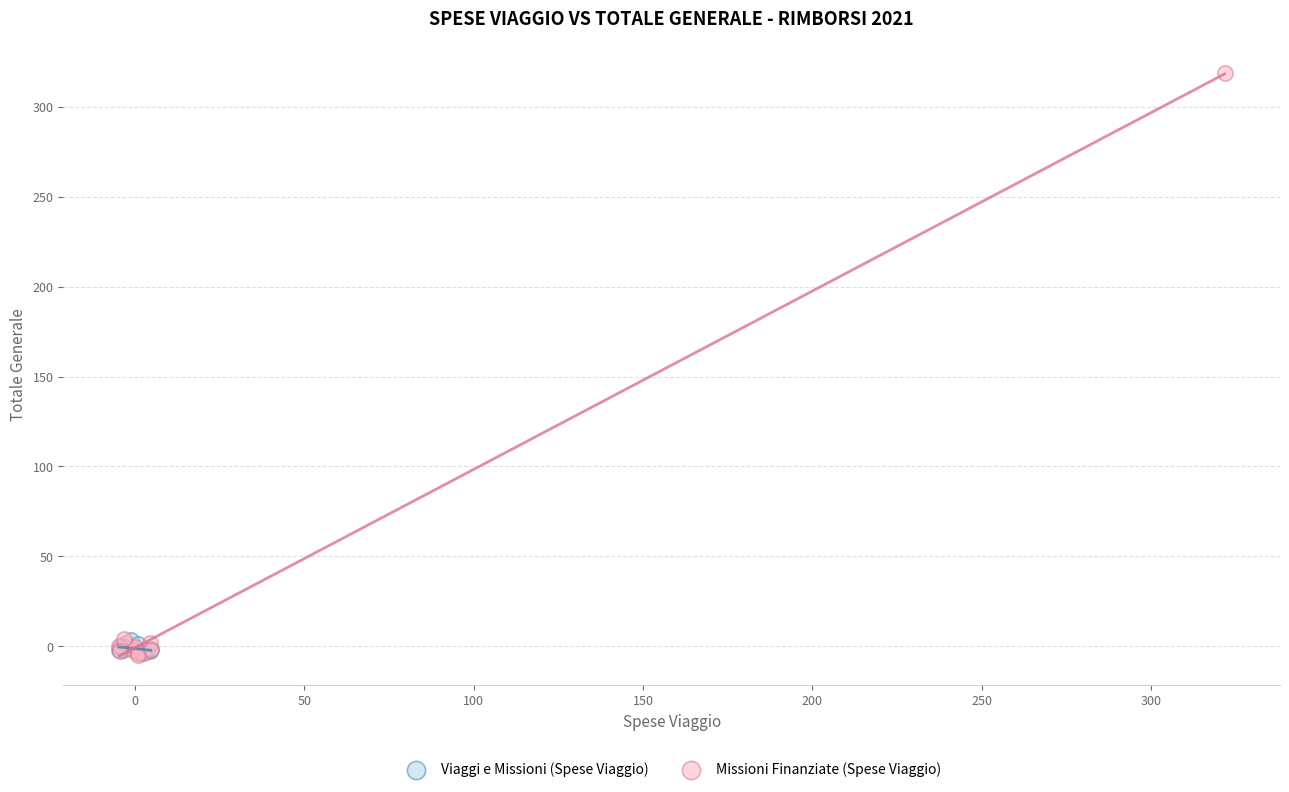

Which series has the largest Y range (max minus min)?

Missioni Finanziate (Spese Viaggio)